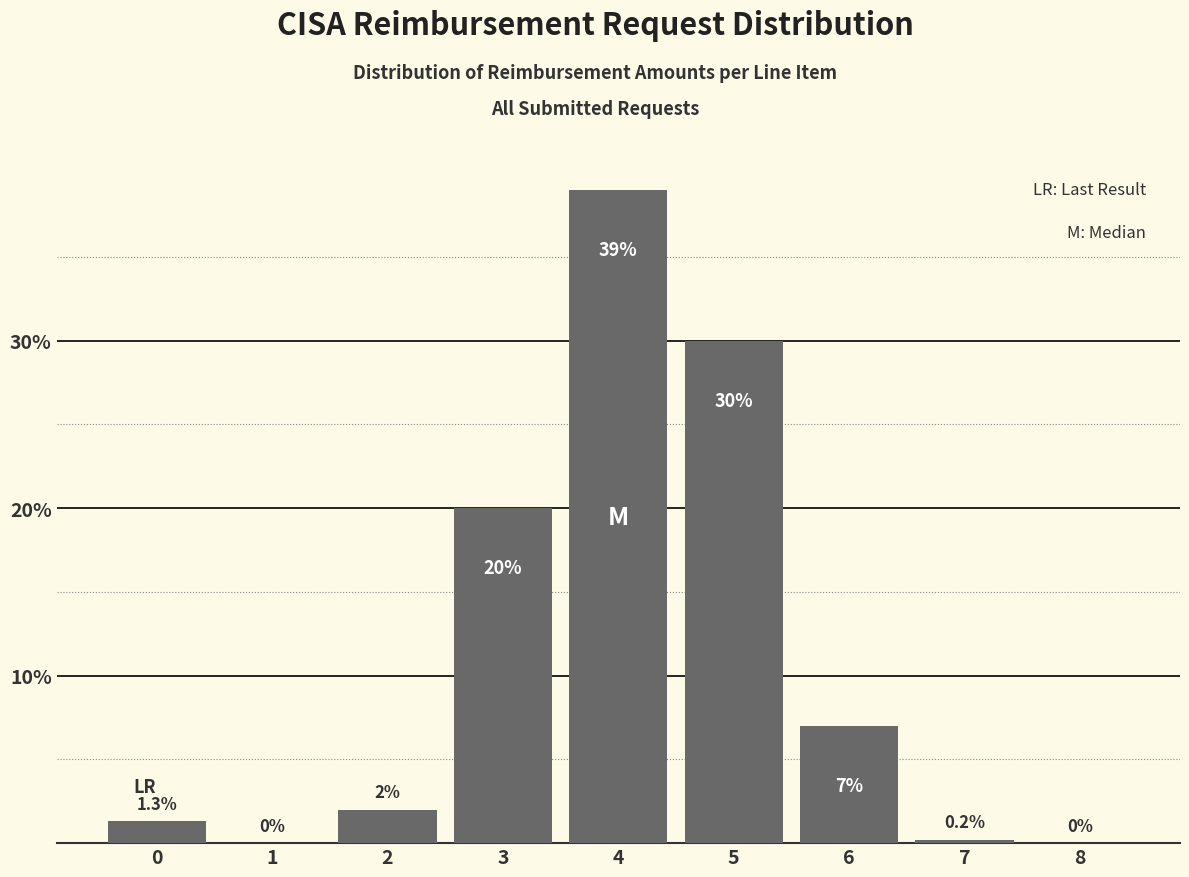

Reading right to left, what are all the values shown in this chart?

8=0.0	7=0.2	6=7.0	5=30.0	4=39.0	3=20.0	2=2.0	1=0.0	0=1.3